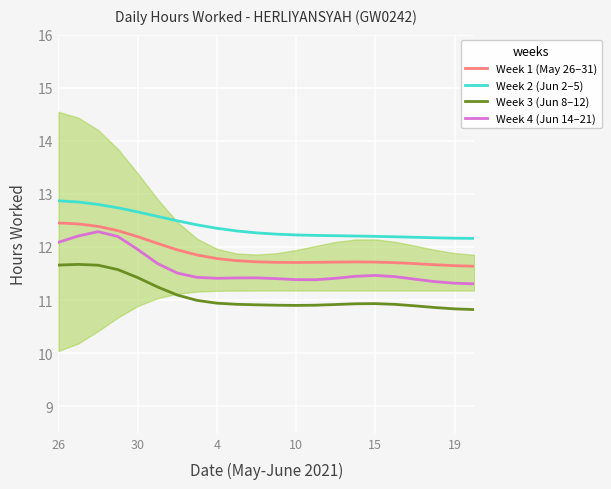

What is the highest value of the Week 1 (May 26–31) series?

12.5